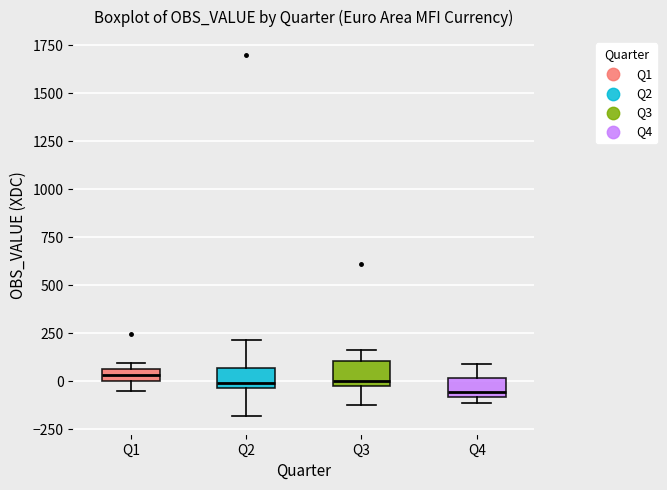

Where is the upper edge of the box for Q3 on the y-axis? The values are not printed on the chart, so give them approximately, as read against the axis.

100